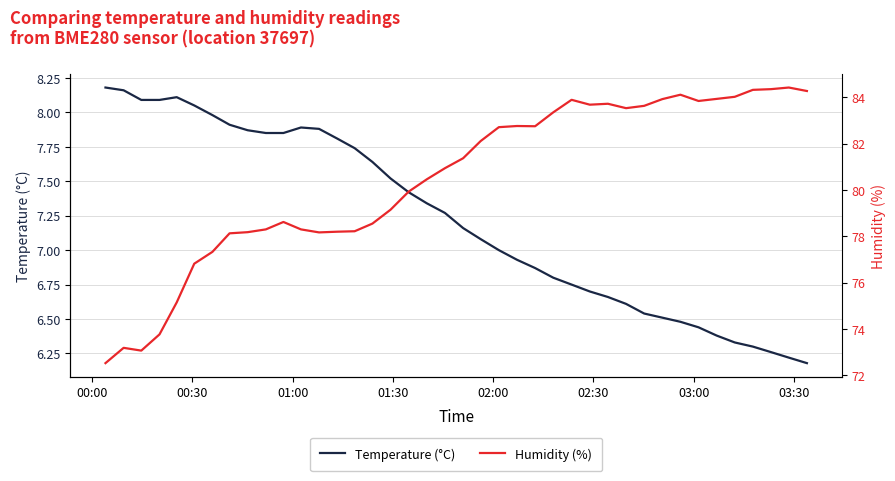

What is the minimum value for Temperature (°C)?

6.2